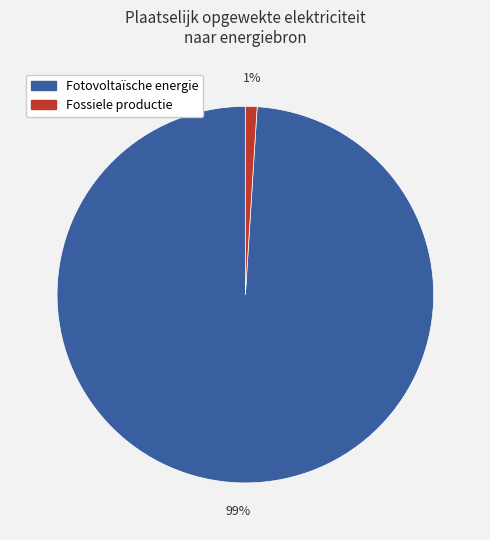

Is there any slice that represents more than half of the pie?

Yes